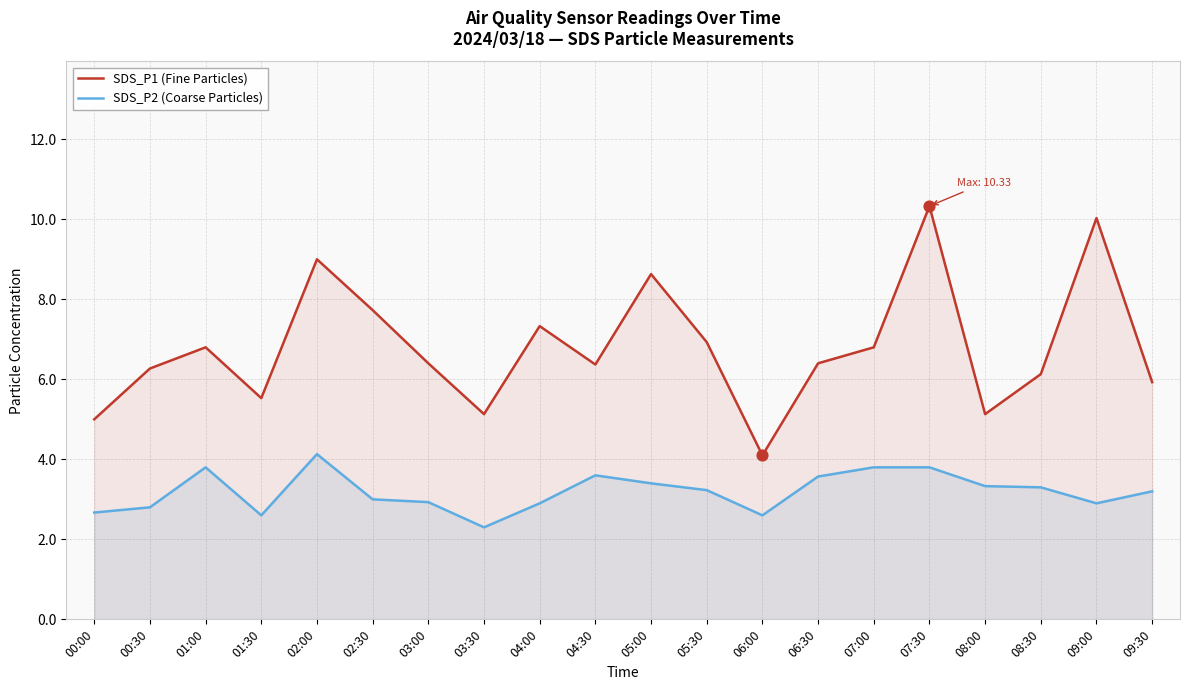

Which series has the largest Y range (max minus min)?

SDS_P1 (Fine Particles)